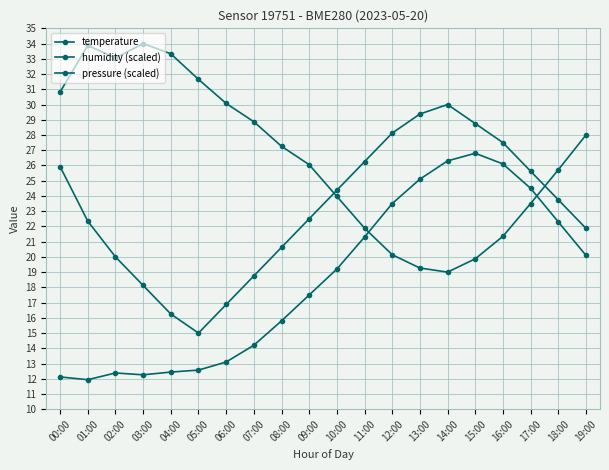

How many data points in pressure (scaled) are above 23?

10